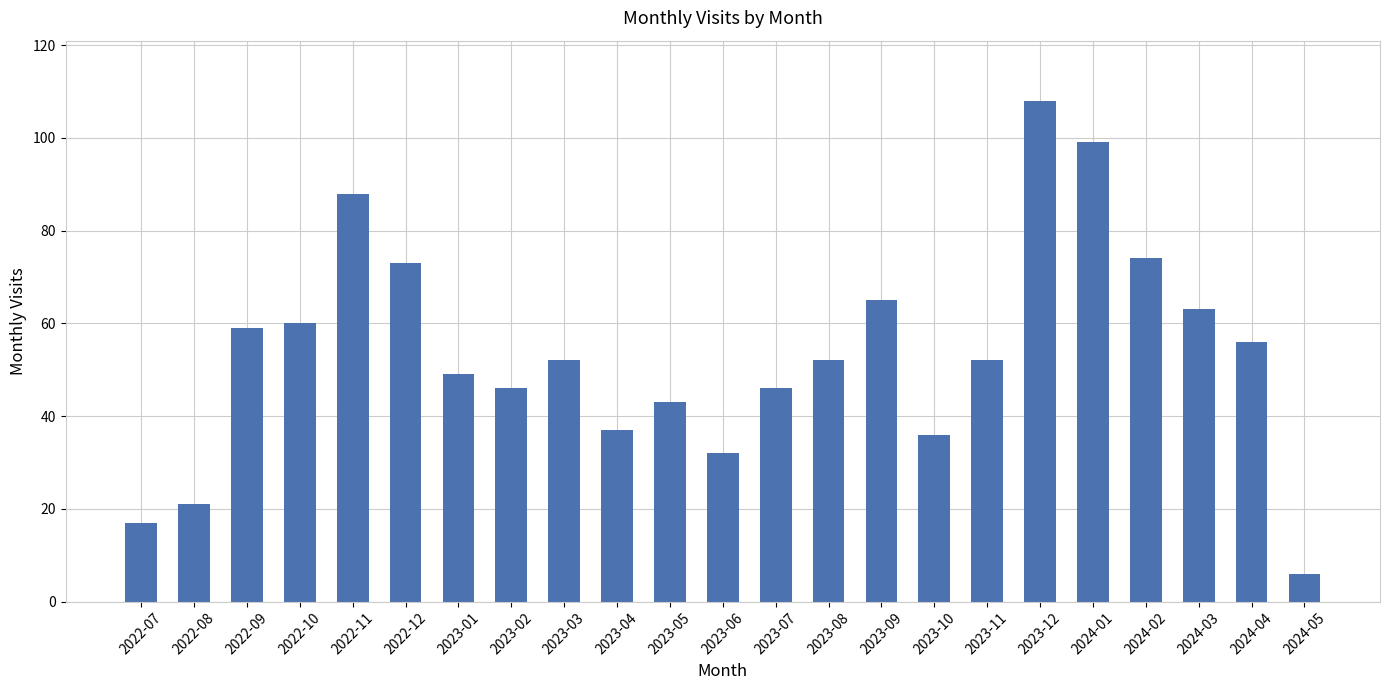

Read the value at 2022-07, to the nearest 10.

20